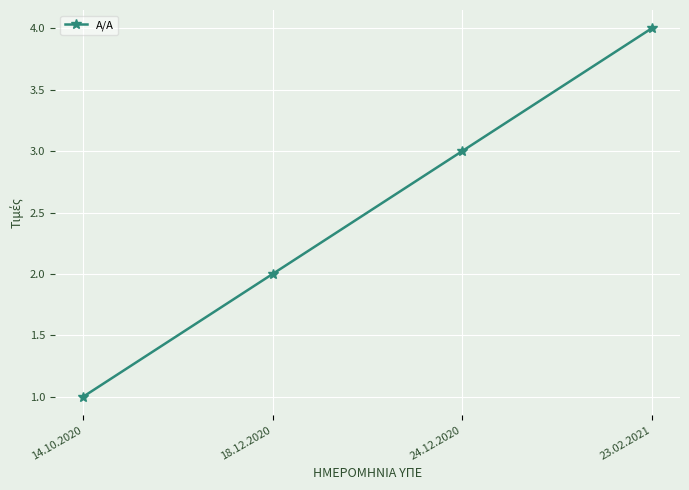

What is the smallest value displayed?

1